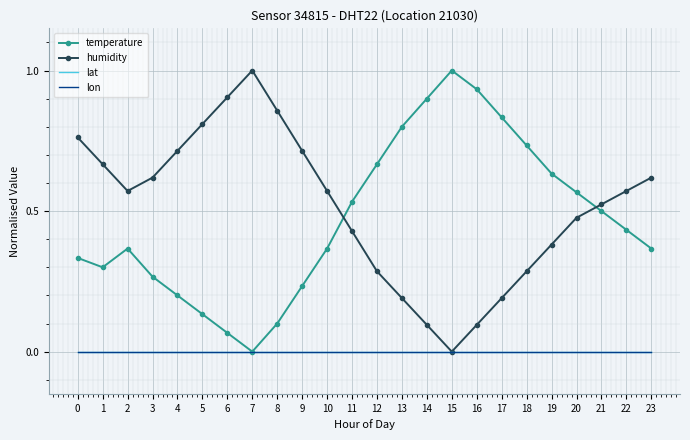

What is the sum of the temperature values at 17 and 16?

1.8